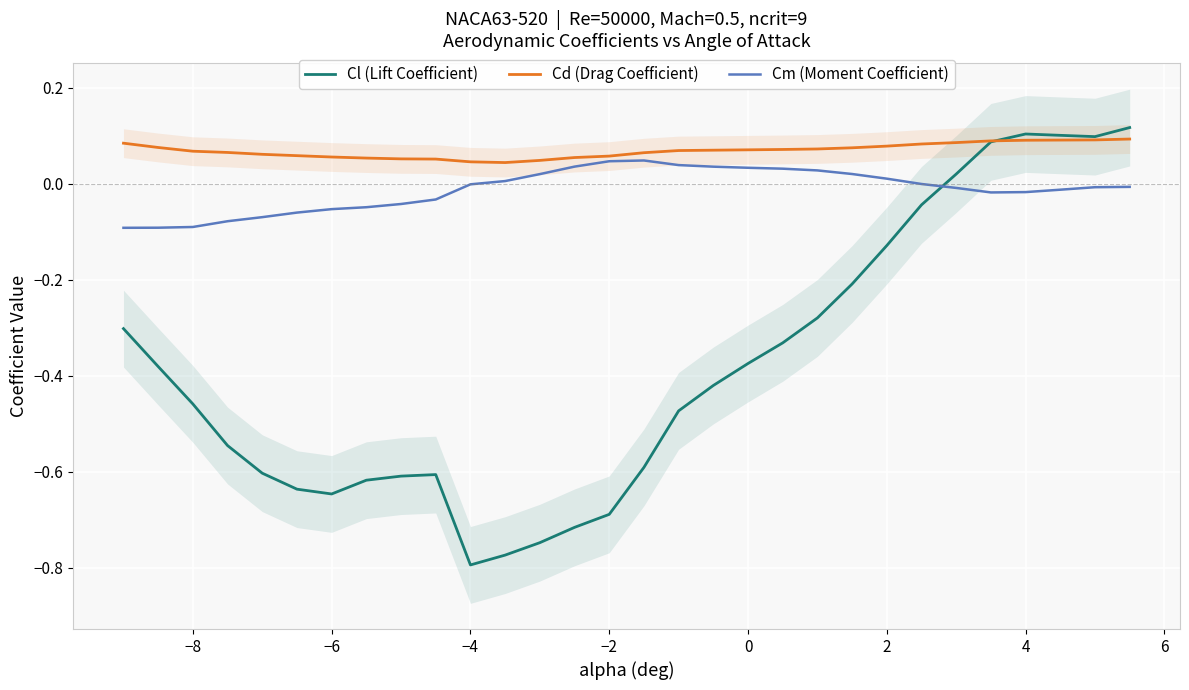

Rank the series by their average value, from highest to lowest.

Cd (Drag Coefficient), Cm (Moment Coefficient), Cl (Lift Coefficient)